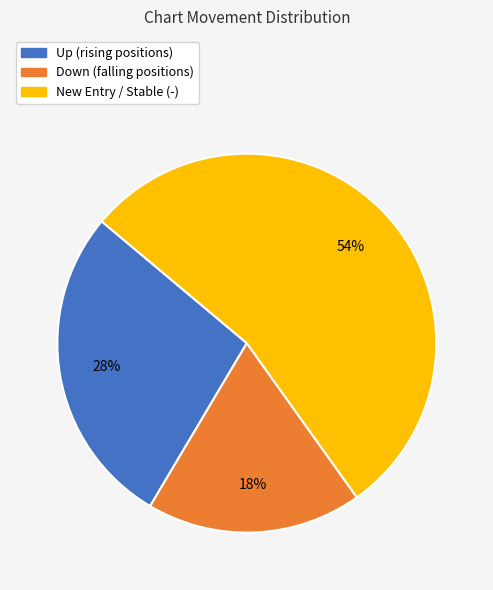

Is there a majority slice in this chart?

Yes